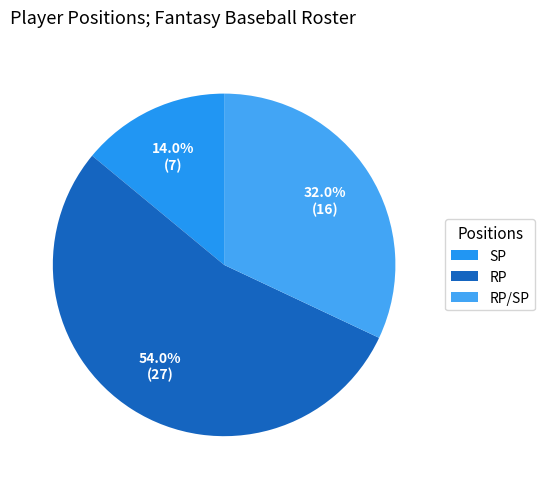

Count the number of slices in the pie.

3